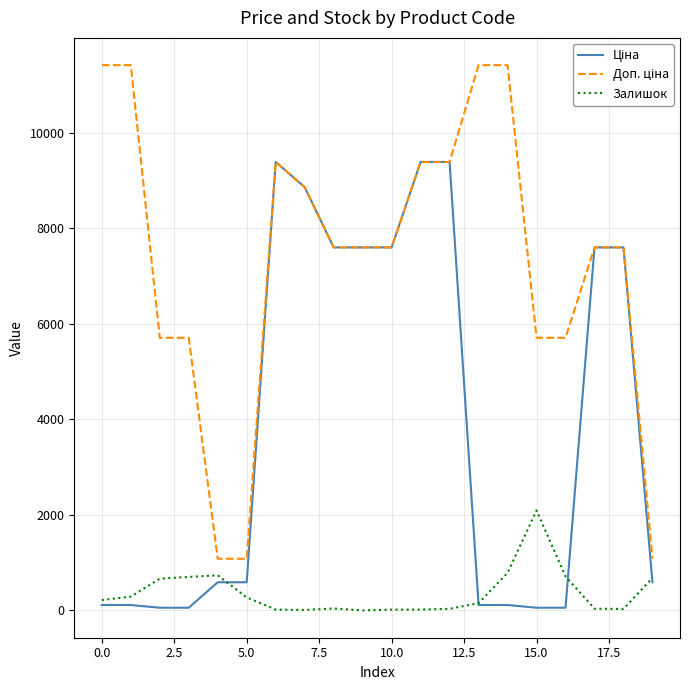

What is the maximum value shown in the chart?

11410.0